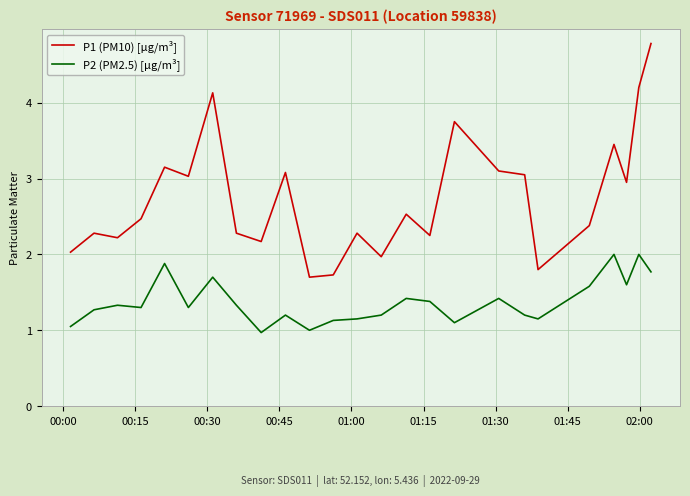

List the series in order of their overall mean, highest first.

P1 (PM10) [µg/m³], P2 (PM2.5) [µg/m³]